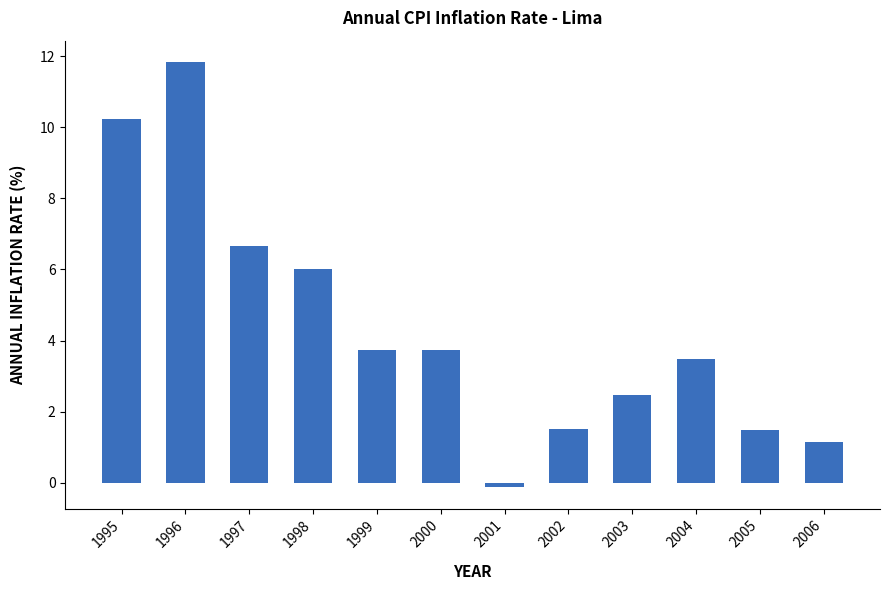

What is the difference between the values at 2004 and 2003?

1.0